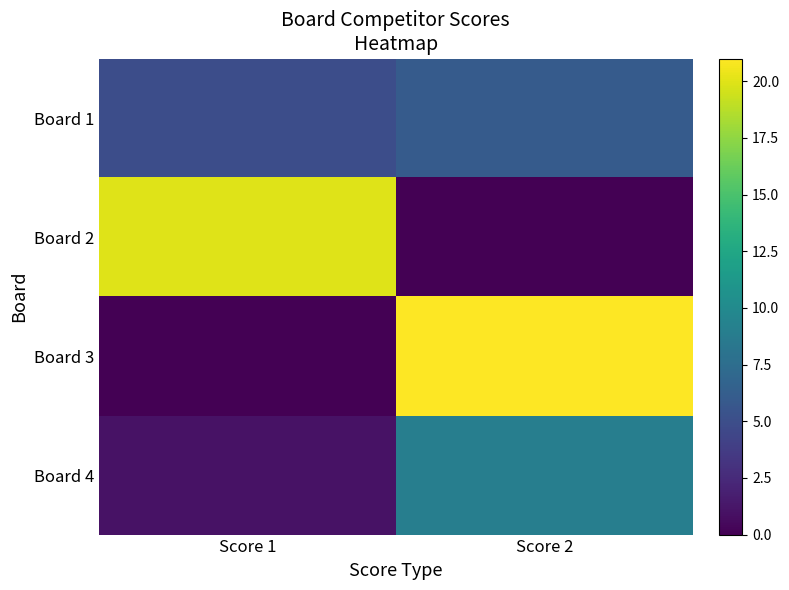

Between Score 1 and Score 2, which series saw the biggest shift?

Board 3